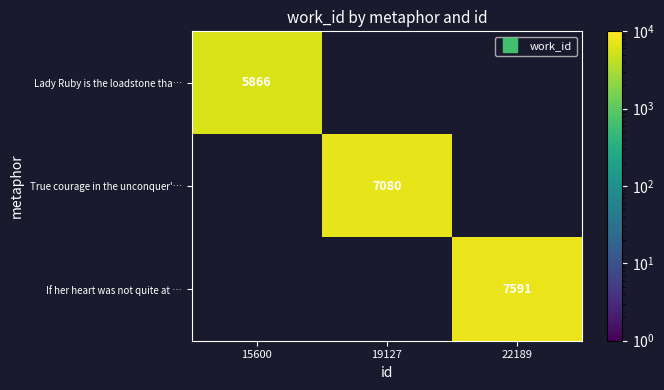

Is the value of True courage in the unconquer'… at 22189 greater than the value of If her heart was not quite at … at 22189?

No